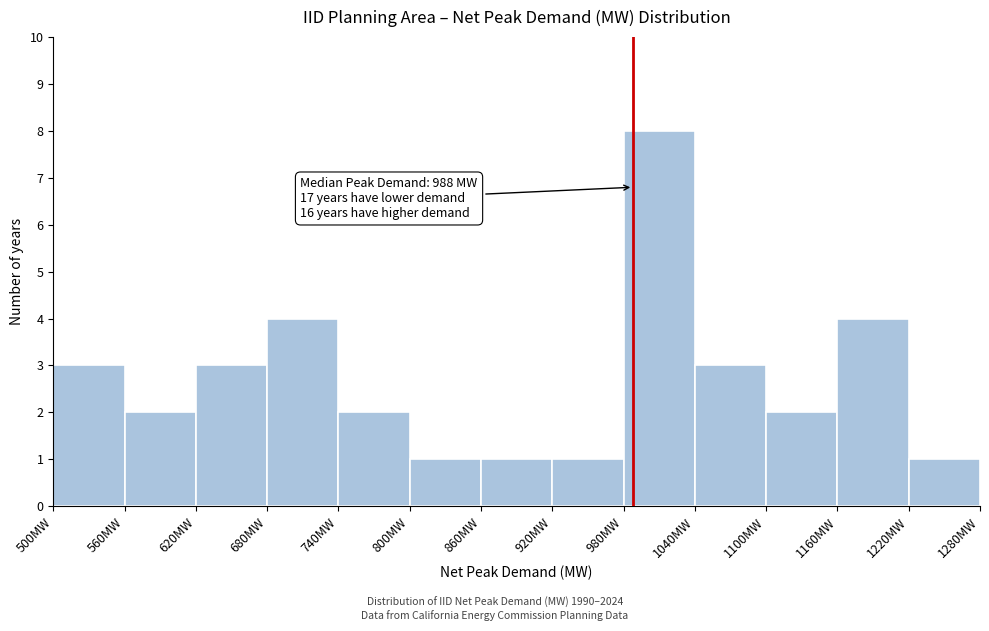

Over which range of the x-axis is the bar tallest?

980 to 1040